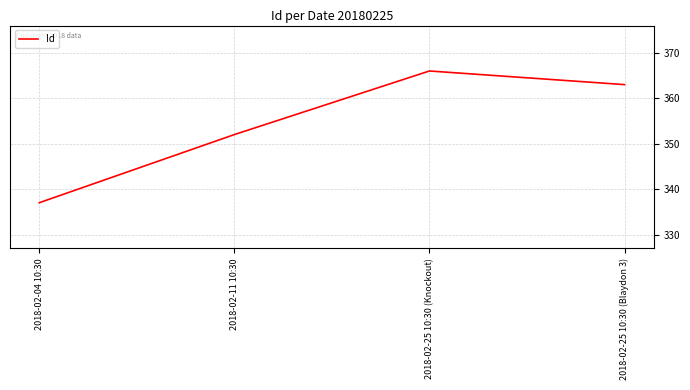

What position from the left is 2018-02-11 10:30?

2